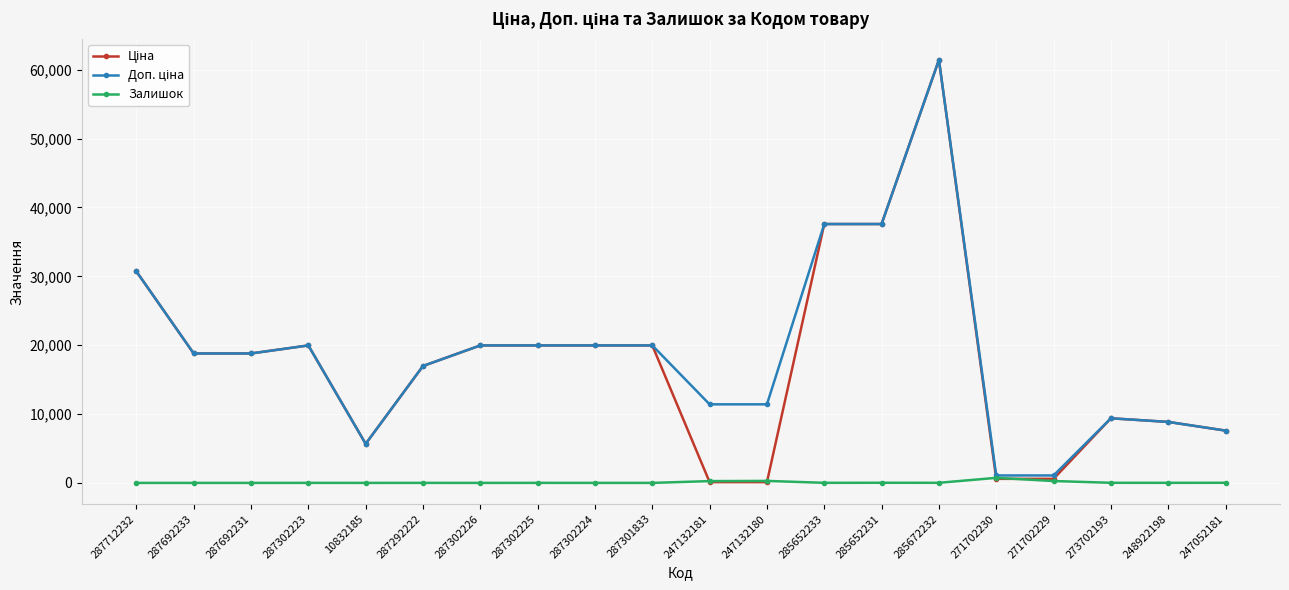

At which category is the sum across all series the highest?

285672232